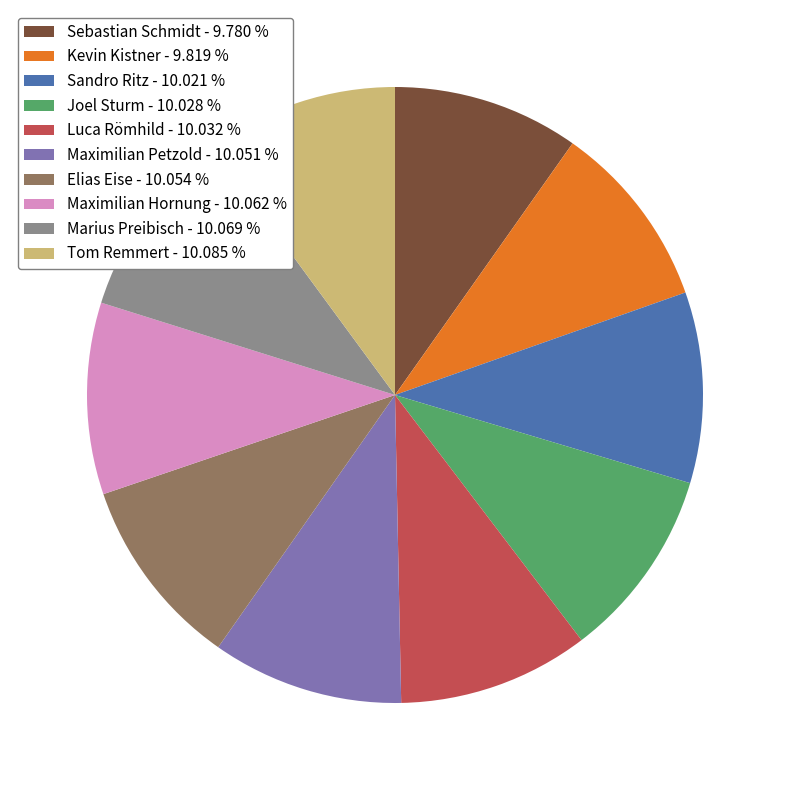

The Kevin Kistner slice represents 1% of the pie. True or false?

False